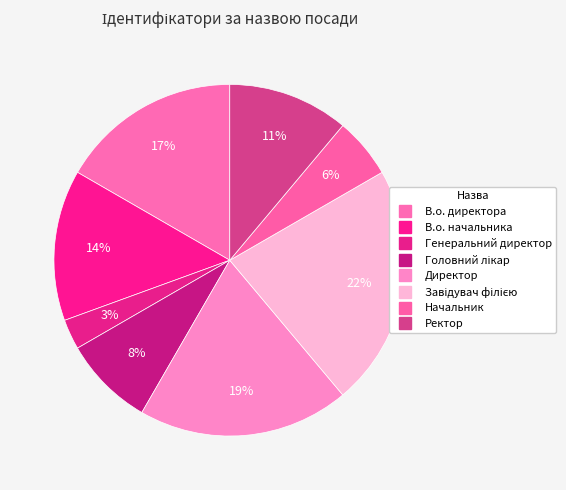

How many slices are in this pie chart?

8